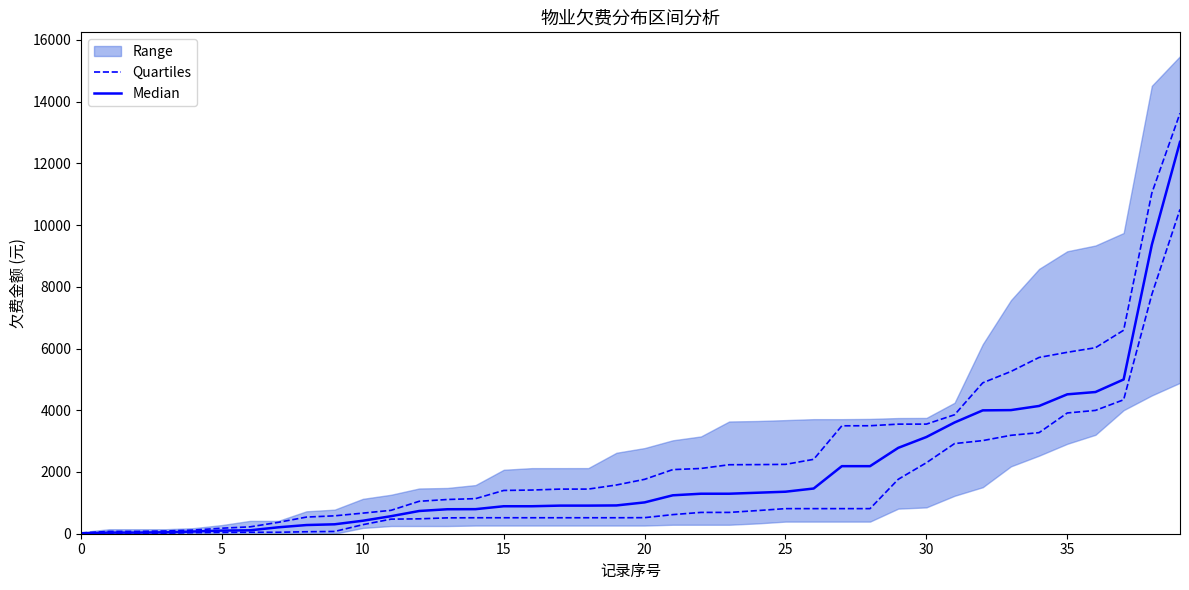

Is the value of Median at 21 greater than the value of Quartiles at 20?

Yes